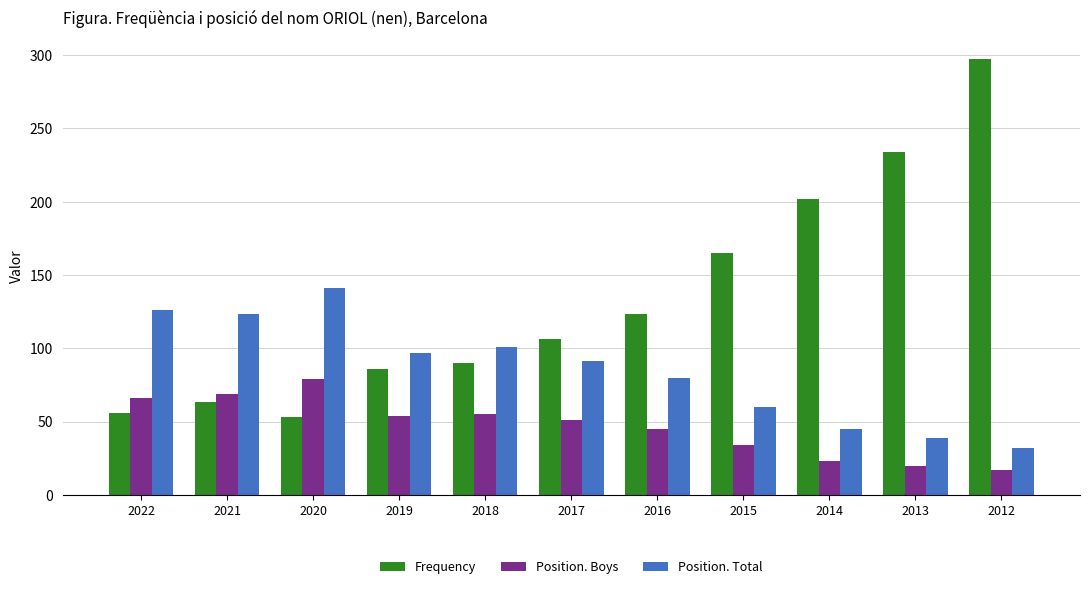

What is the value of the Position. Boys bar at the 3rd from the left?

79